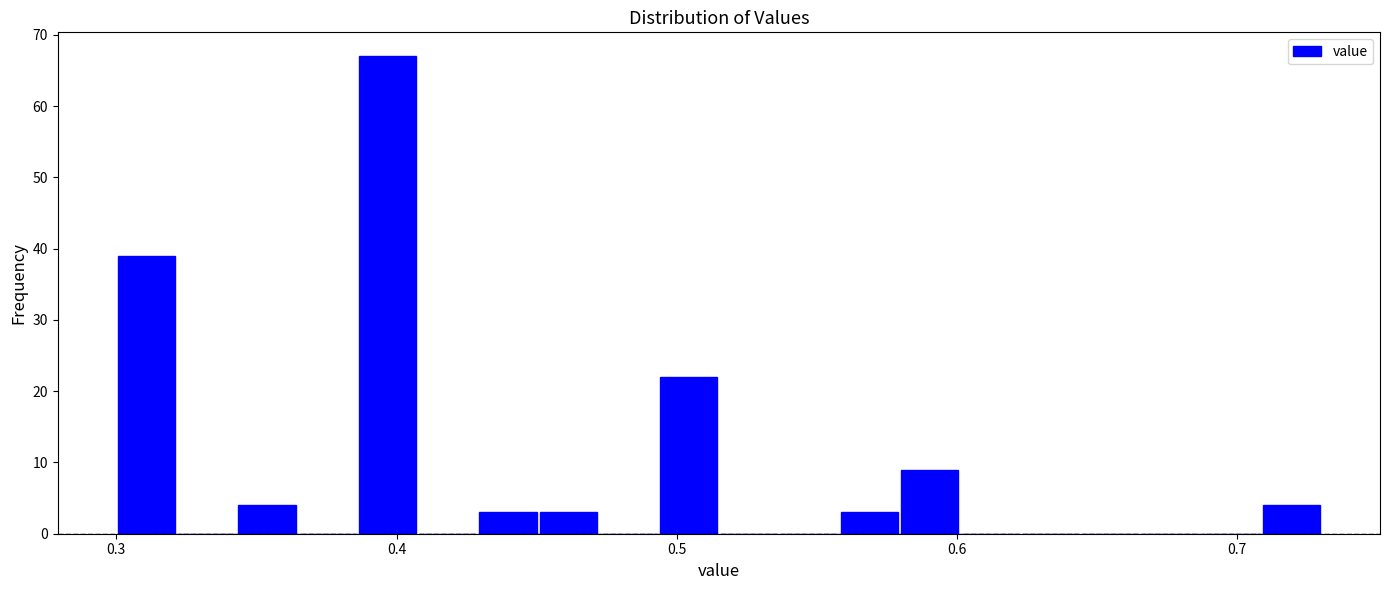

Read against the x-axis, roughly where is the centre of the tallest bar?

0.40